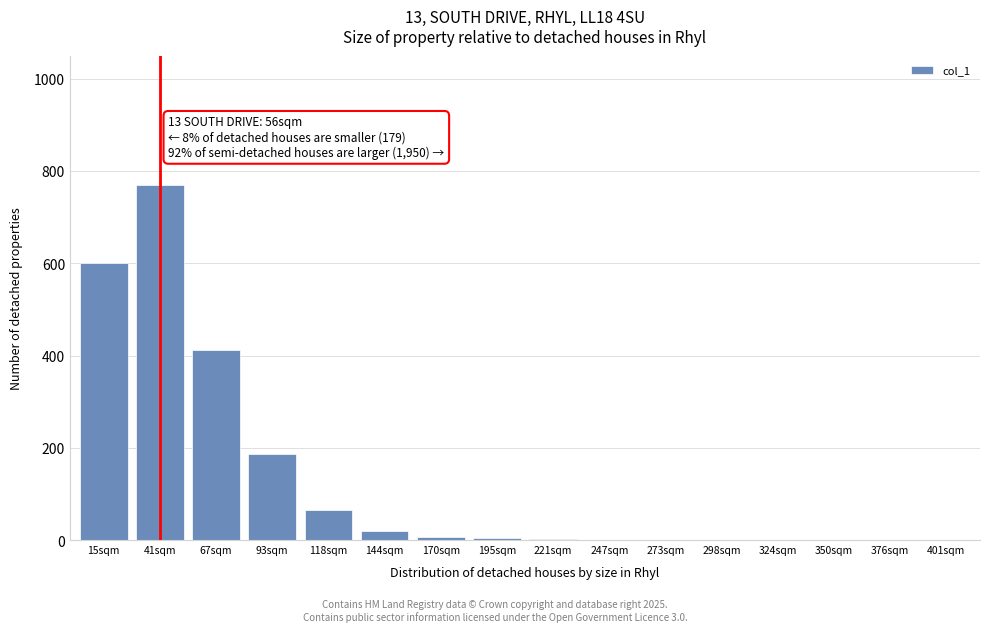

The chart shows a value of 2 at 221sqm. True or false?

True